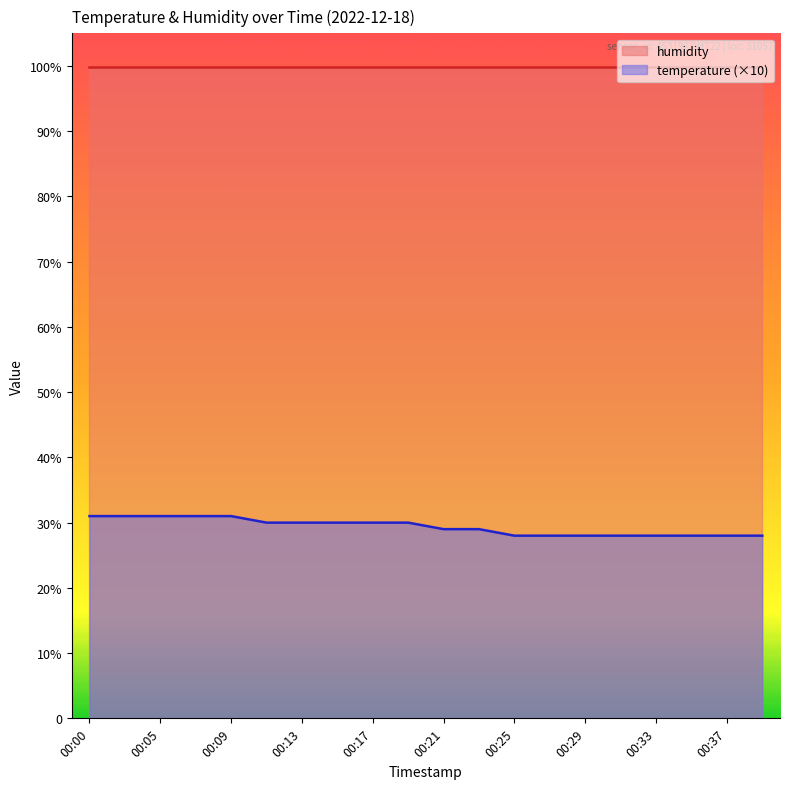

Where does the data first go above 30?

00:00